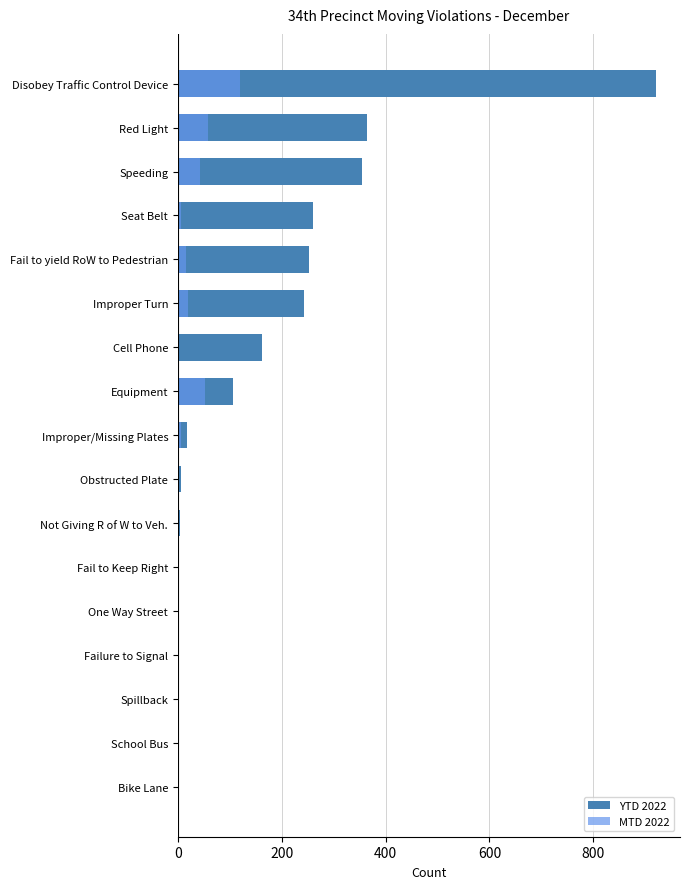

At how many categories does at least one series exceed 541?

1